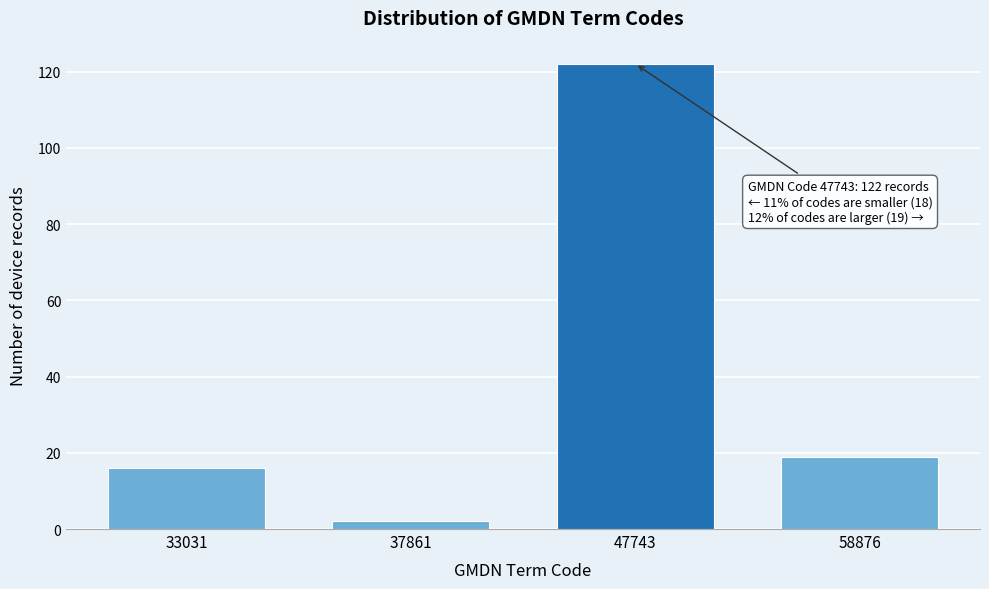

Reading left to right, extract all data points from this chart.

33031=16	37861=2	47743=122	58876=19